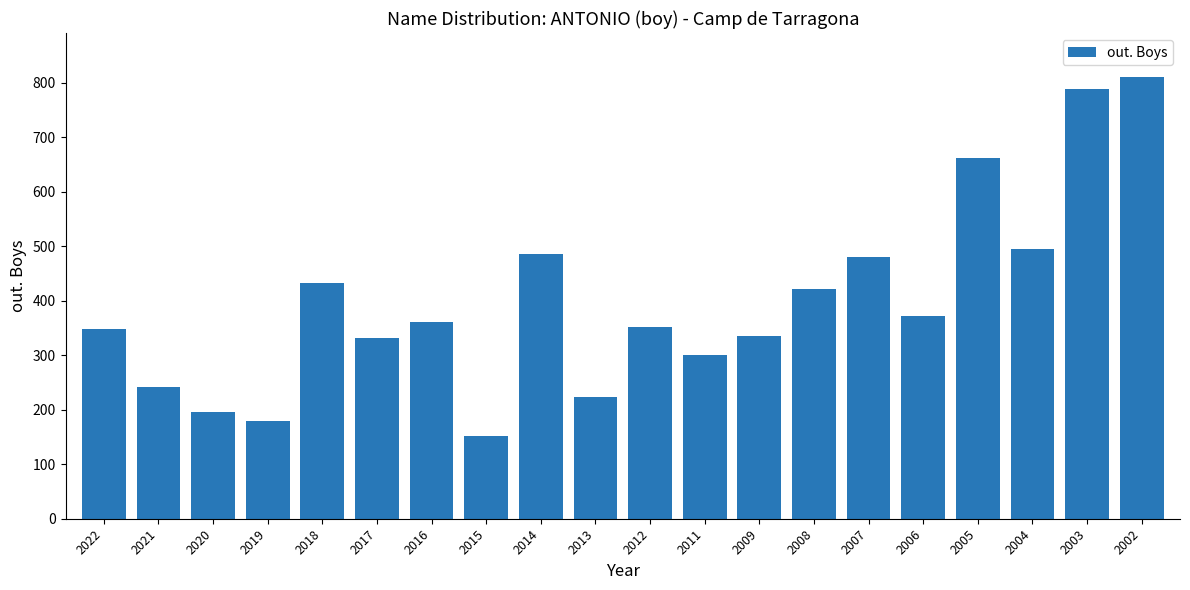

Reading right to left, transcribe all the data shown in this chart.

810	788	495	662	371	481	422	336	301	352	224	485	152	360	331	433	180	196	242	348